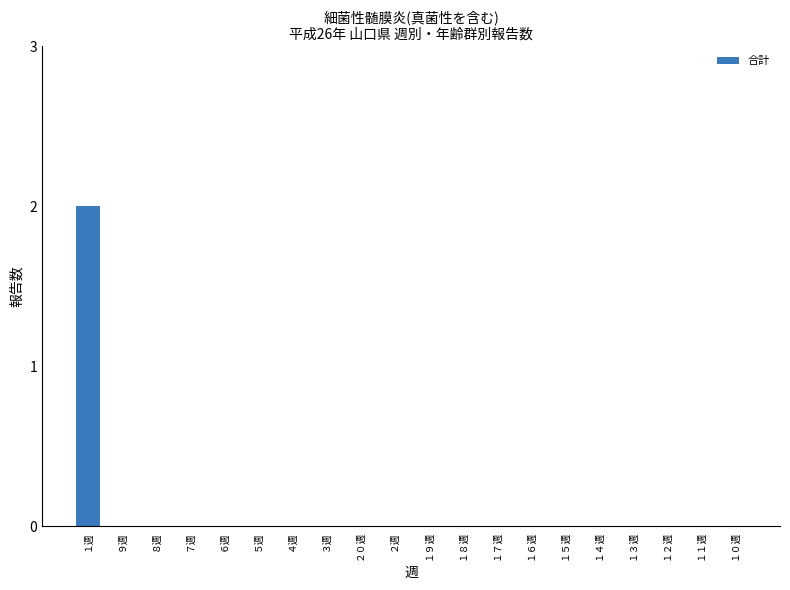

Reading right to left, what are all the values shown in this chart?

0	0	0	0	0	0	0	0	0	0	0	0	0	0	0	0	0	0	0	2